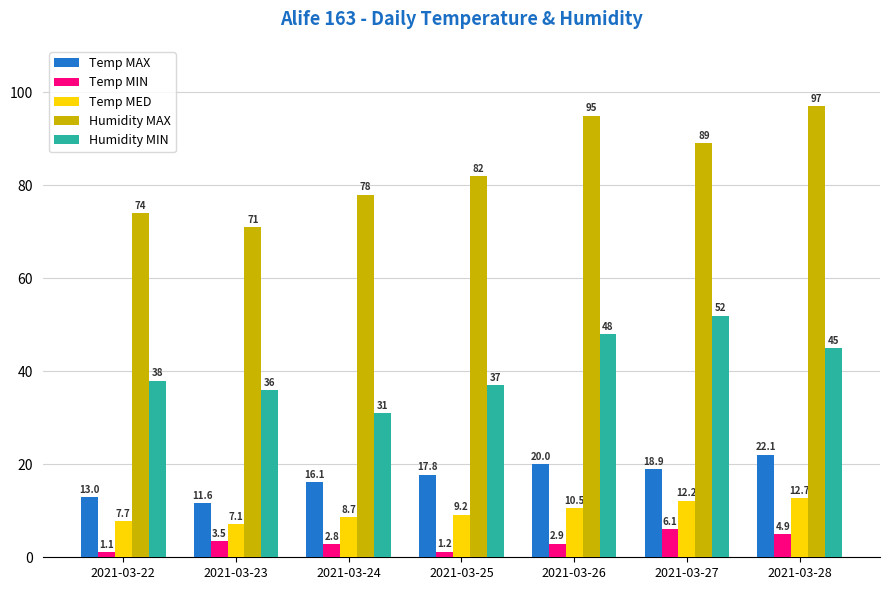

At how many categories does at least one series exceed 30?

7